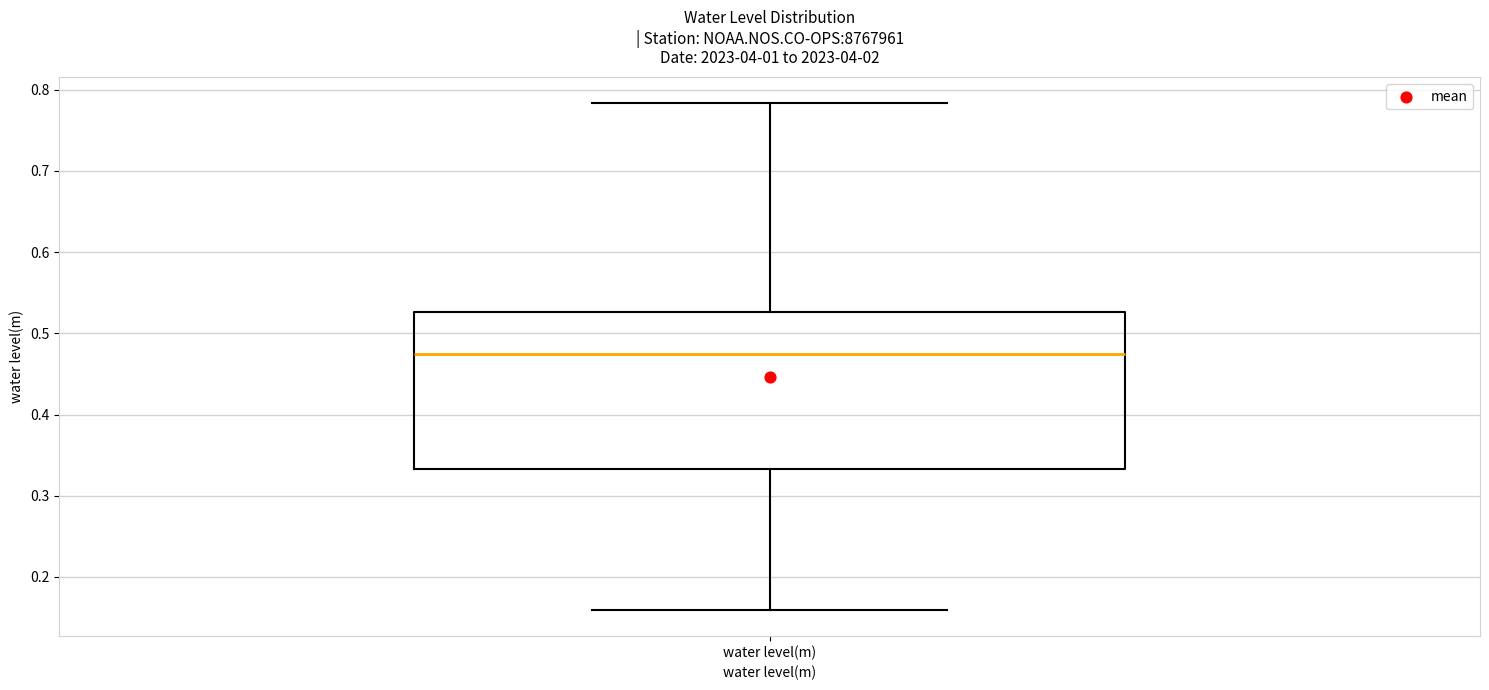

Read this box plot against the y-axis: the position of the median line, the range covered by the box, and the ends of both whiskers. The values are not printed on the chart, so give them approximately, as read against the axis.

median 0.47, box 0.33 to 0.53, whiskers 0.16 to 0.78